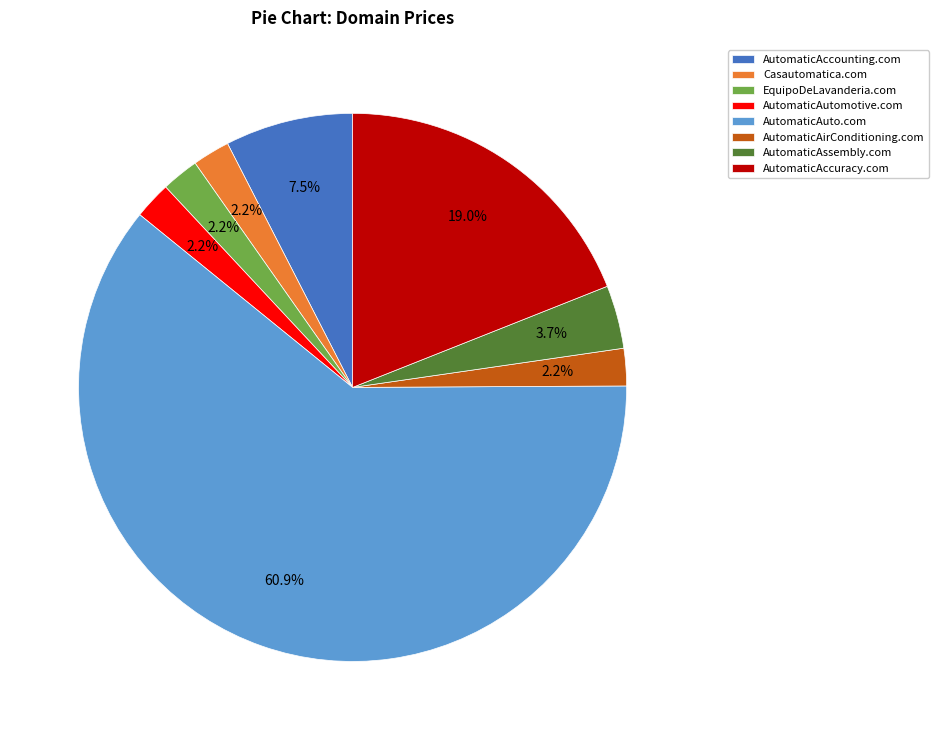

What is the largest slice in the pie chart?

AutomaticAuto.com